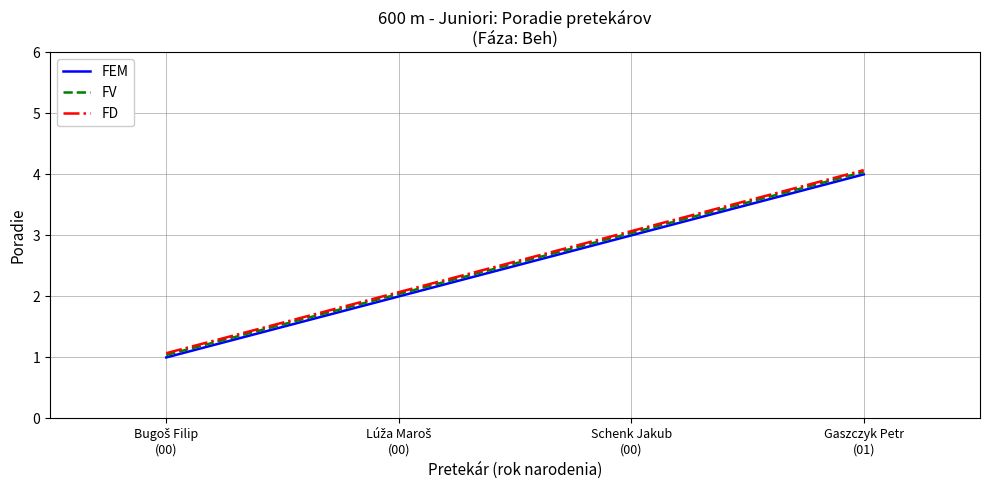

True or false: FD and FEM intersect in this chart.

False